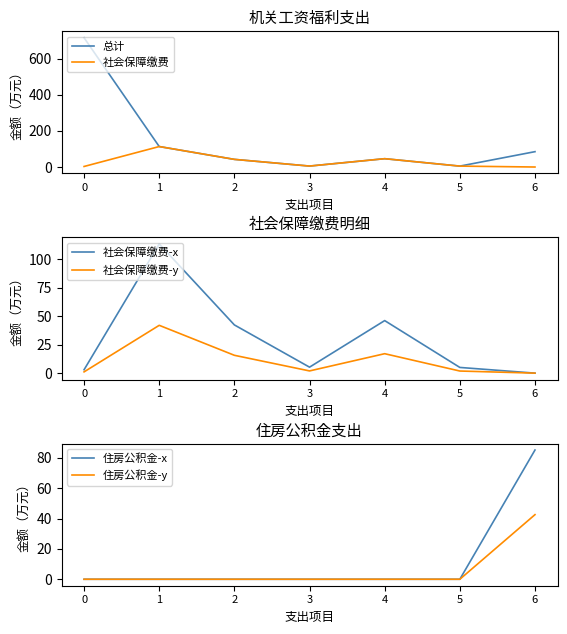

What is the value of the 社会保障缴费-x point at the 6th from the left?

5.0